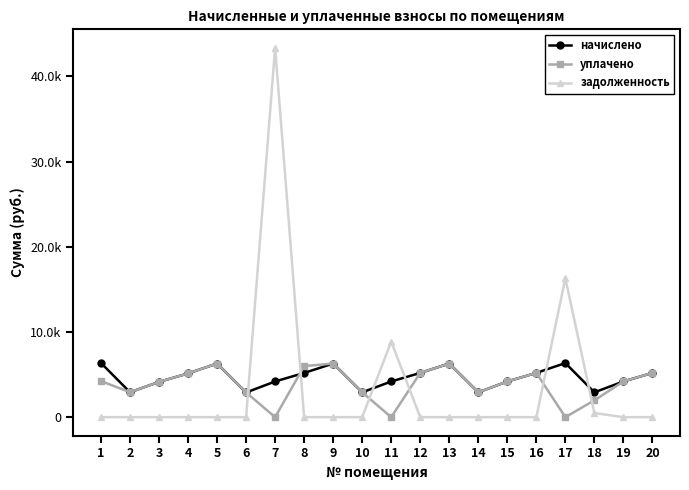

Where do уплачено and задолженность first cross each other?

6 and 7